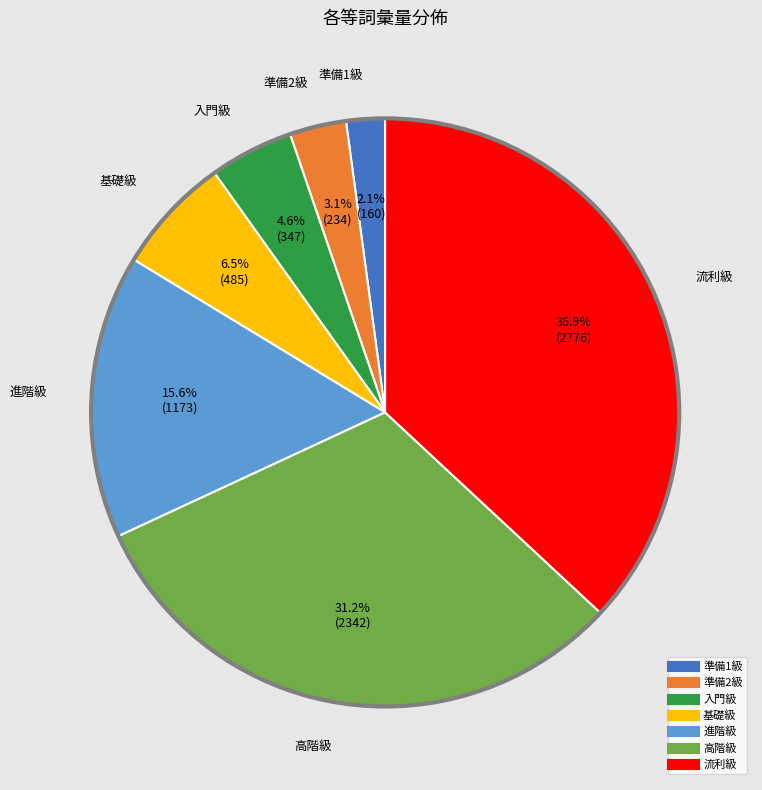

To the nearest percent, what percentage of the pie is 高階級?

31%